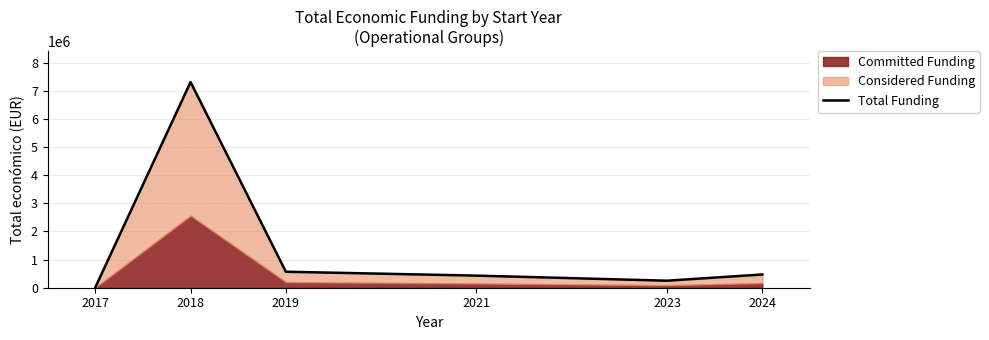

What is the approximate value at 2021, to the nearest 10?

430410